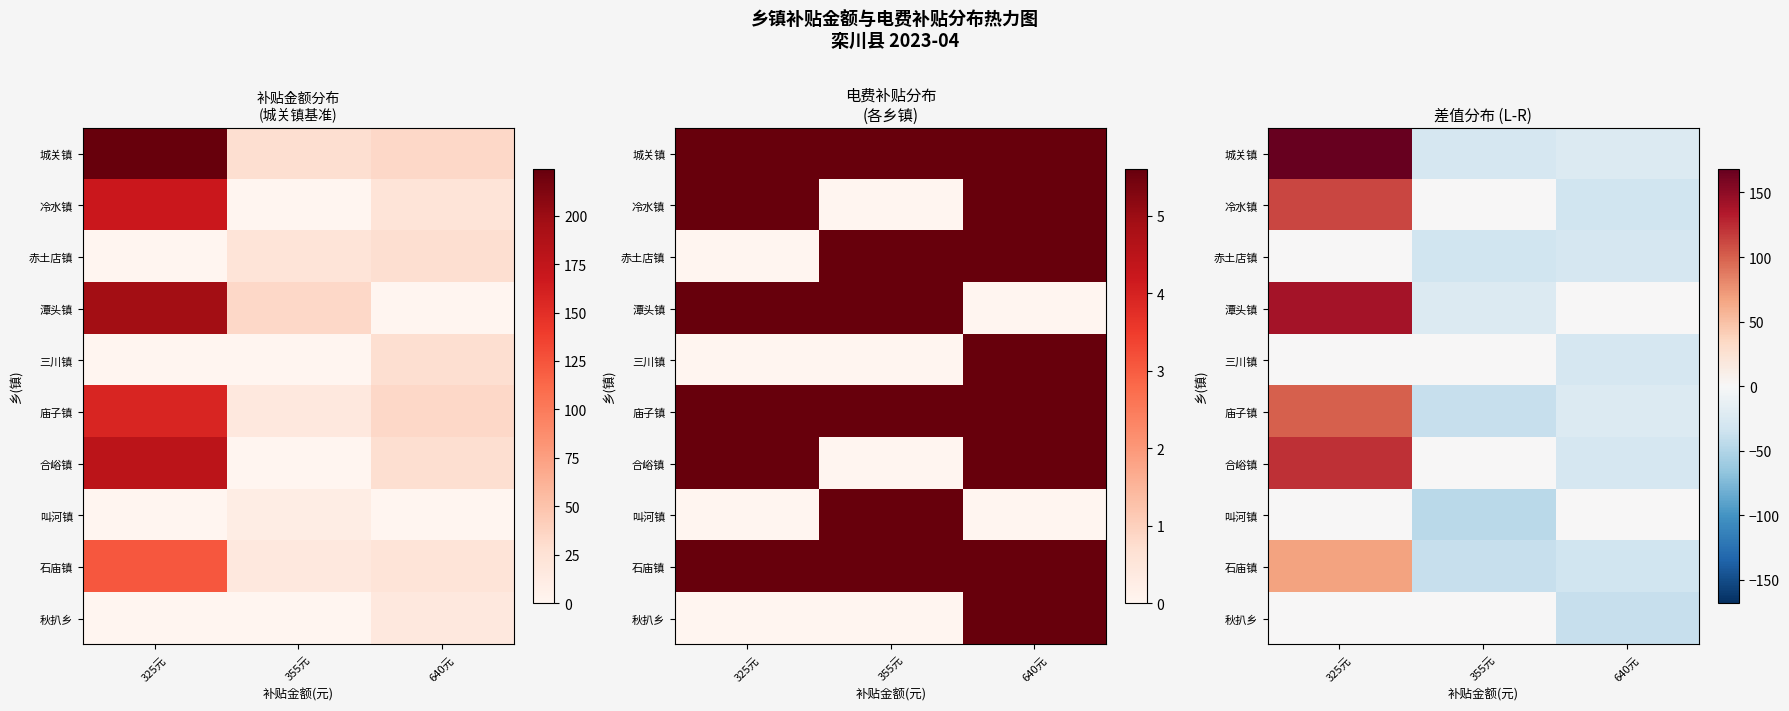

The value of row_3 at 355元 is -32.1. True or false?

False